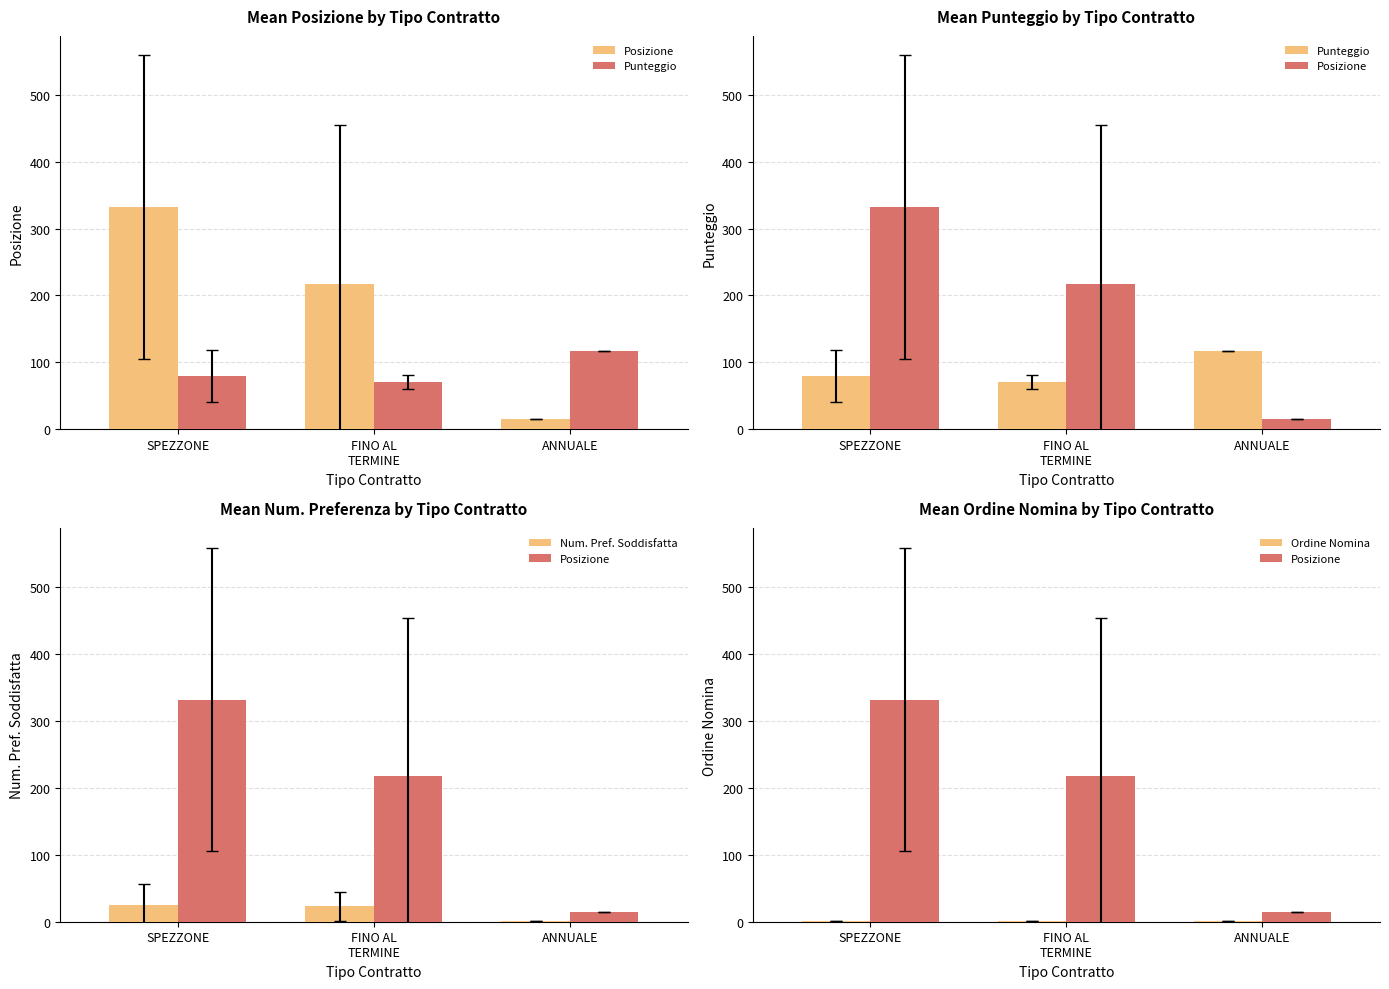

Does the chart contain any negative values?

No